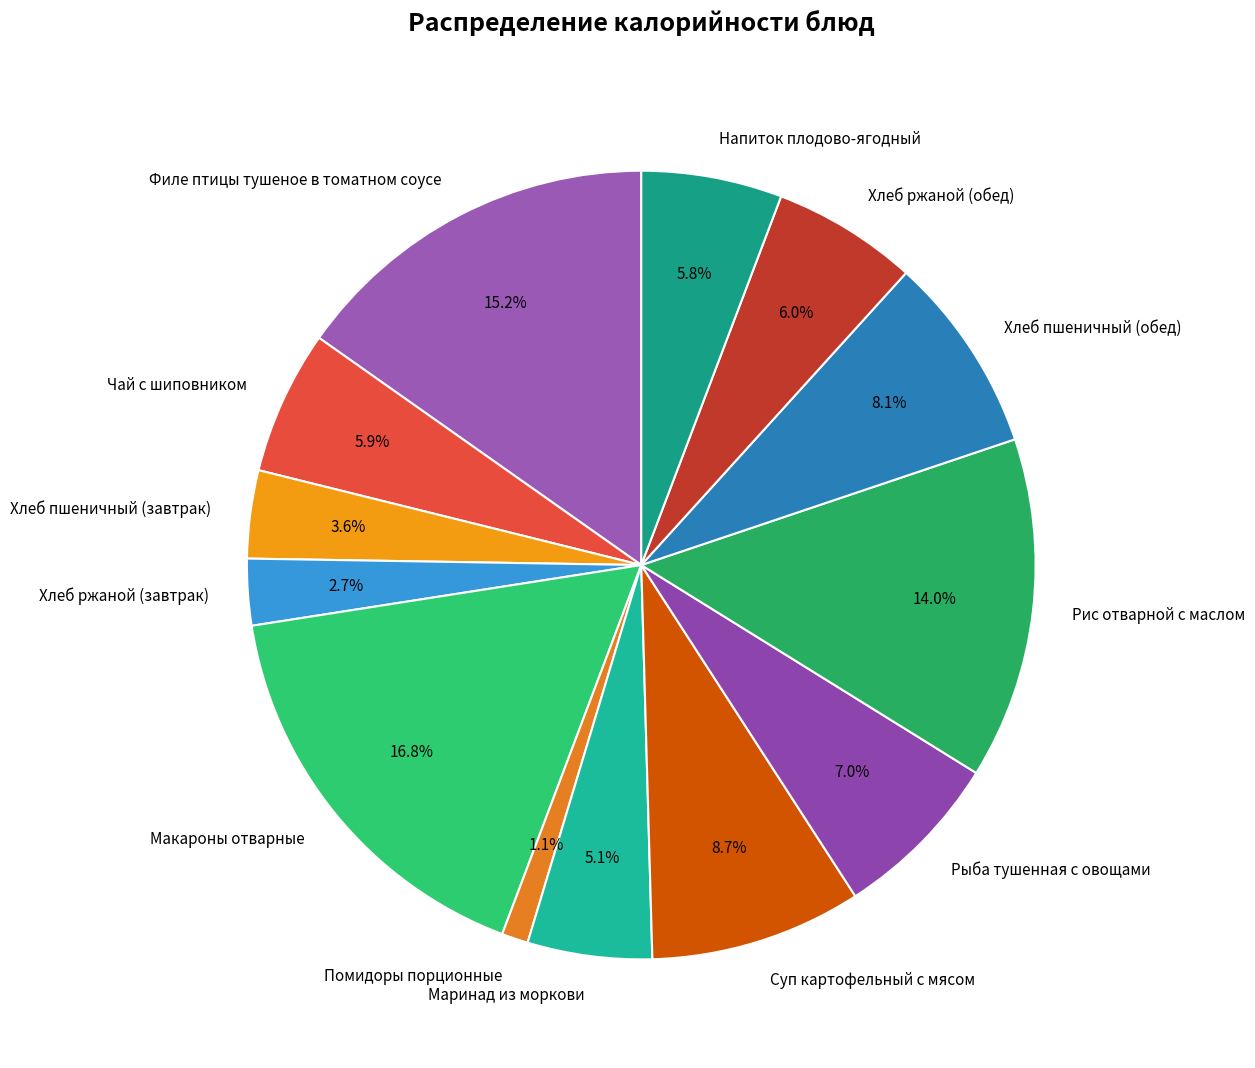

To the nearest percent, what is the average slice percentage?

8%